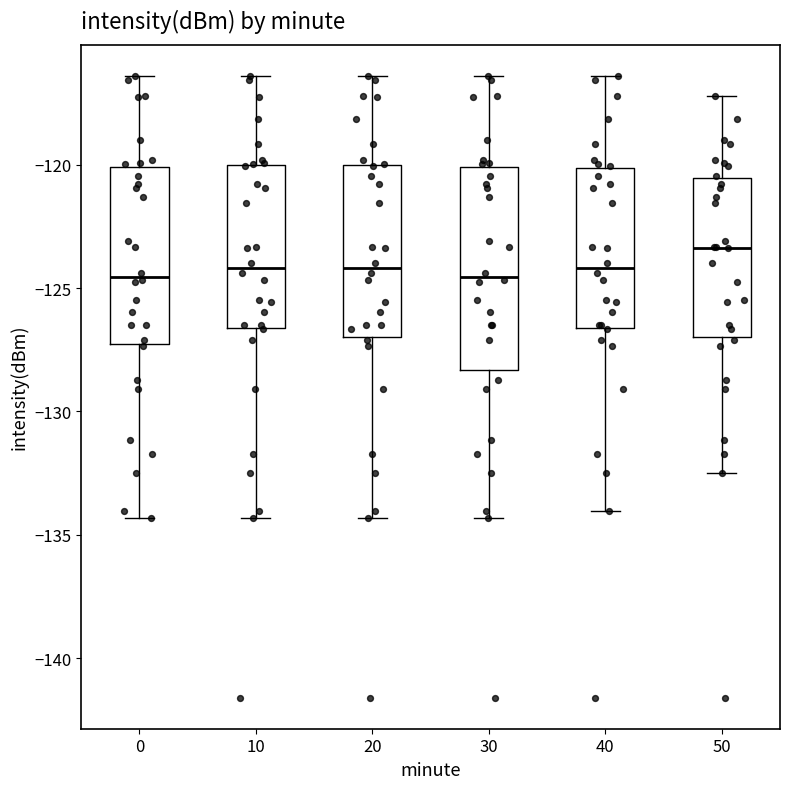

Reading left to right, transcribe this box plot: for each box, give where its median line is, the range the box spans, and where its two whiskers end, as read against the y-axis. The values are not printed on the chart, so give them approximately, as read against the axis.

0: median -124.5, box -127.5 to -120.0, whiskers -134.5 to -116.5
10: median -124.0, box -126.5 to -120.0, whiskers -134.5 to -116.5
20: median -124.0, box -127.0 to -120.0, whiskers -134.5 to -116.5
30: median -124.5, box -128.5 to -120.0, whiskers -134.5 to -116.5
40: median -124.0, box -126.5 to -120.0, whiskers -134.0 to -116.5
50: median -123.5, box -127.0 to -120.5, whiskers -132.5 to -117.0